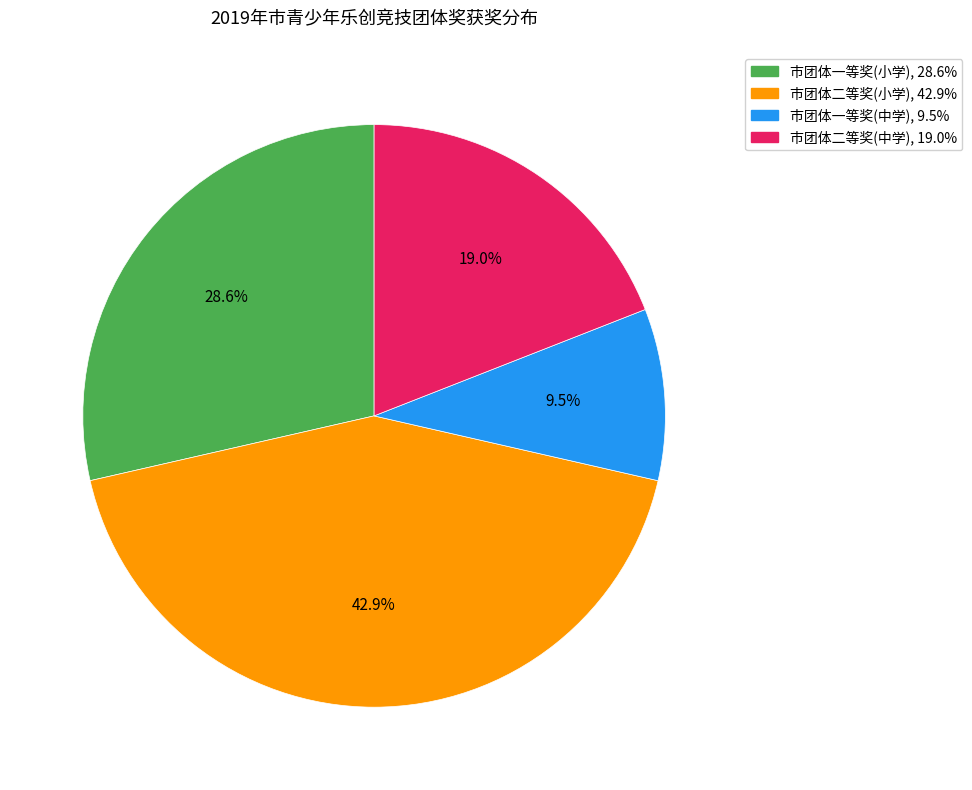

How many segments does this pie chart have?

4